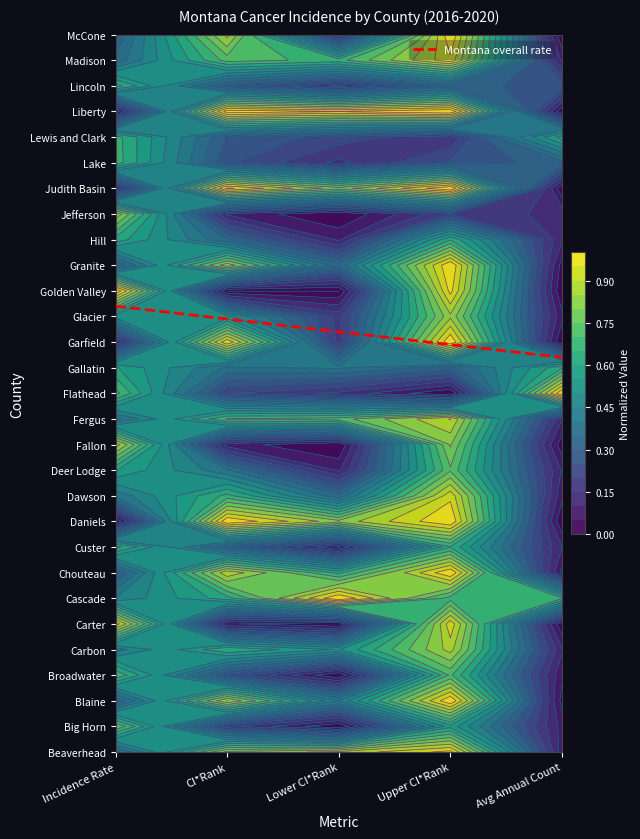

List the labels in order of value, smallest first.

Avg Annual Count, Upper CI*Rank, Lower CI*Rank, CI*Rank, Incidence Rate